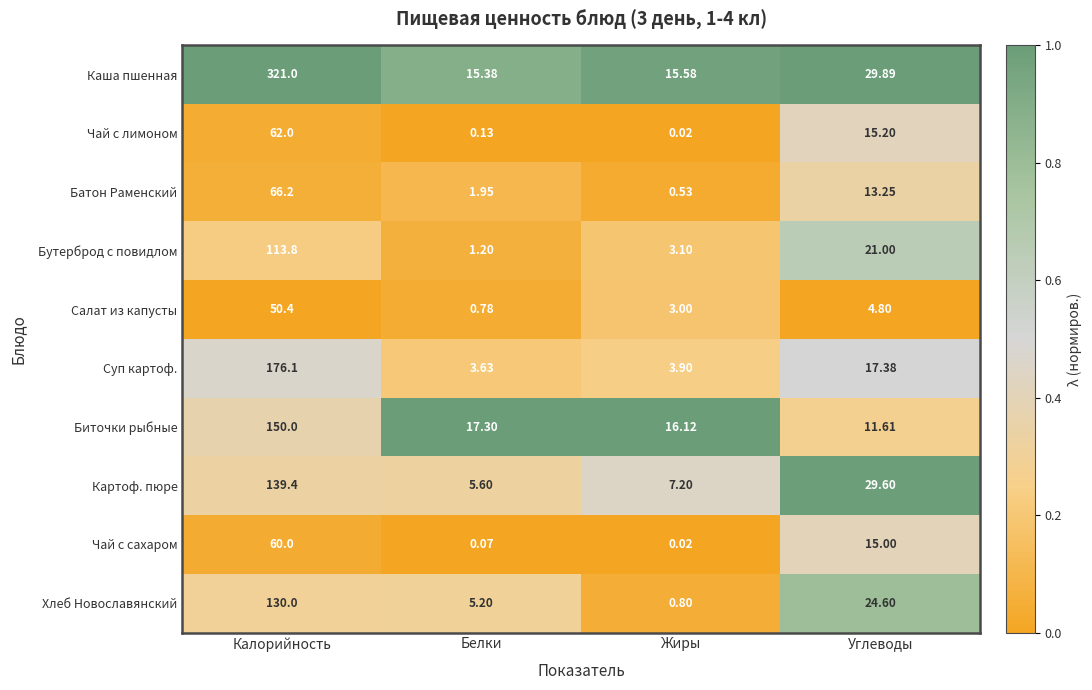

Which series has the largest range (max minus min)?

Каша пшенная